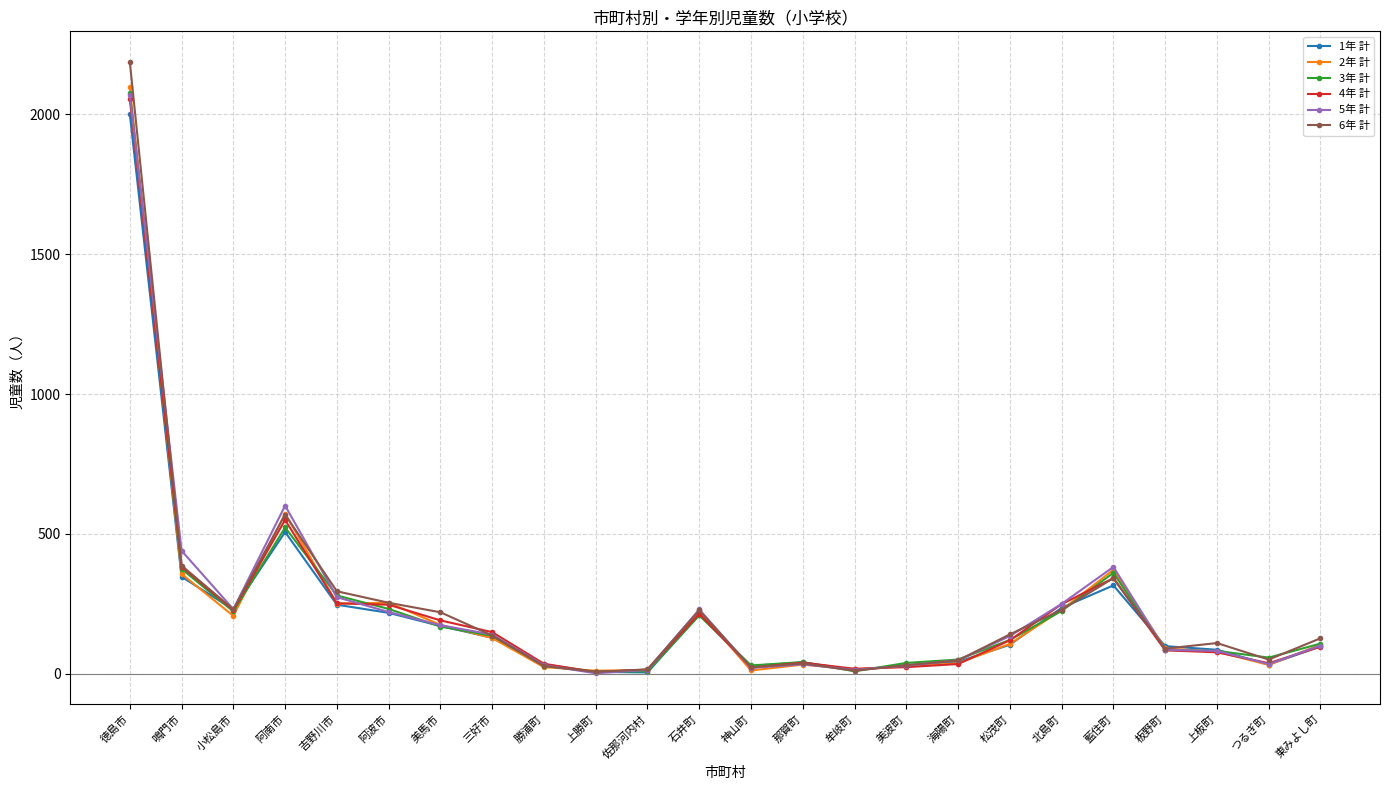

Is it true that 6年 計 equals 110 at 上板町?

True